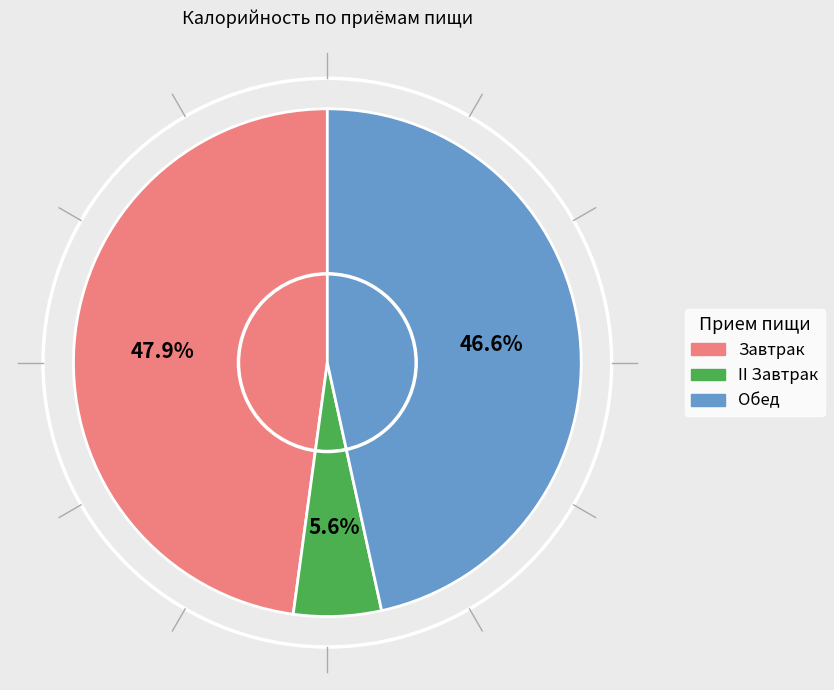

Does any single category account for the majority?

No